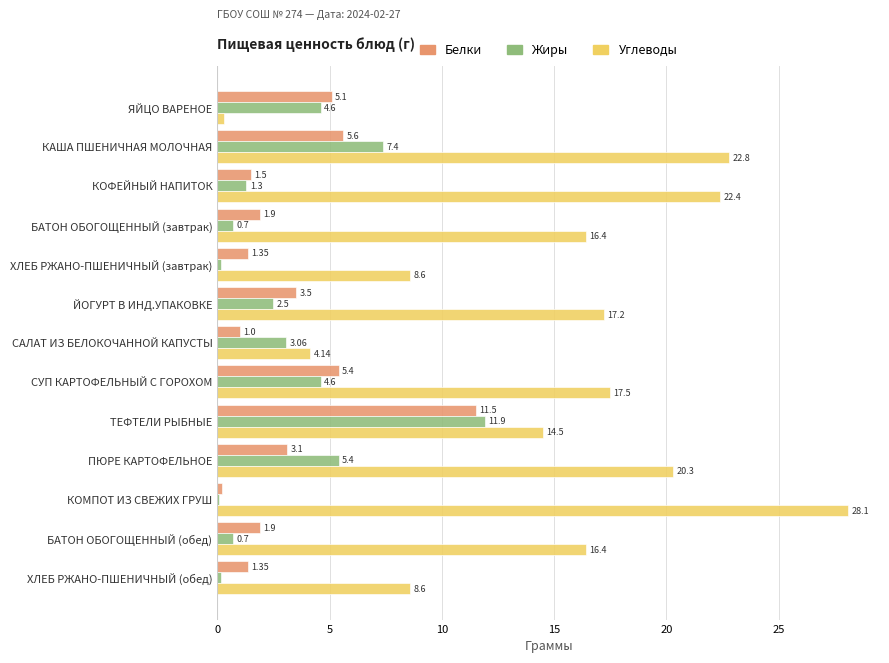

Which series has the largest total across all categories?

Углеводы